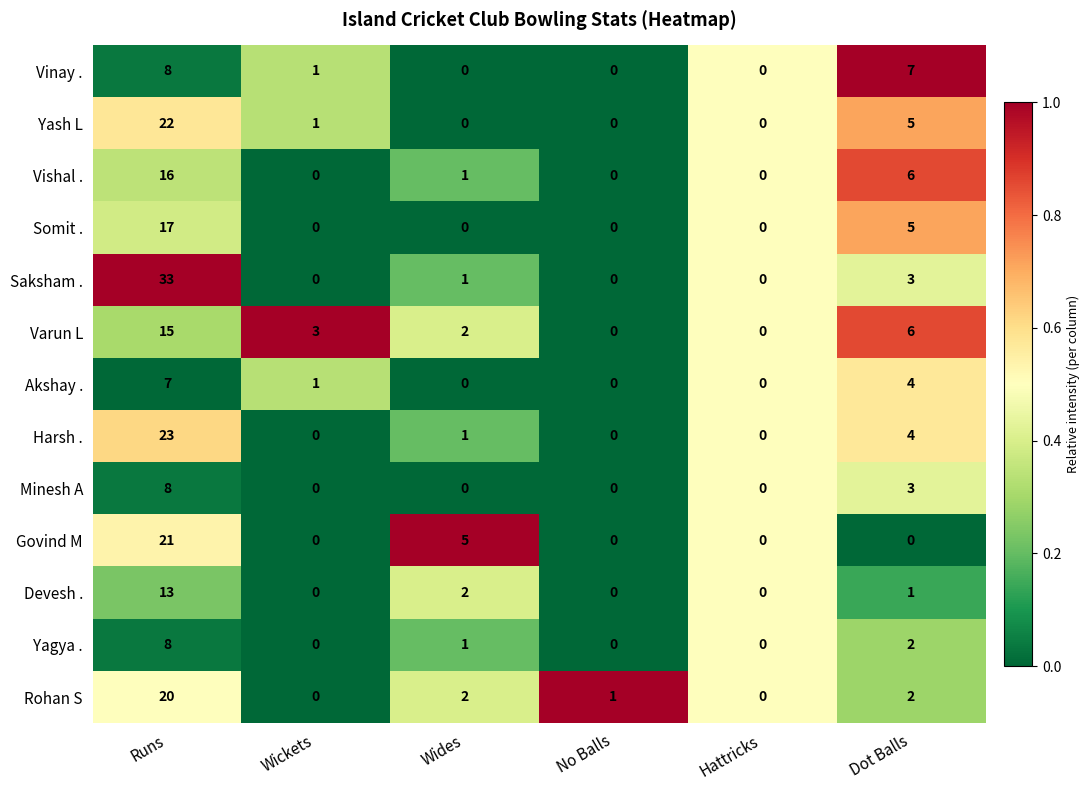

Between Hattricks and Dot Balls, which series saw the biggest shift?

Vinay .